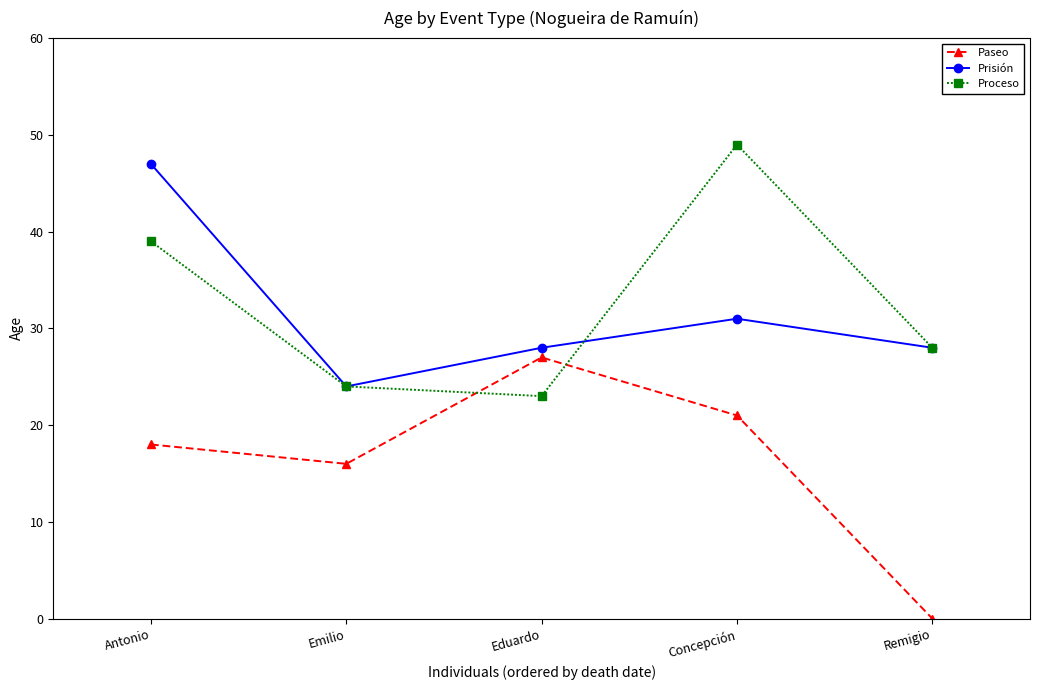

Between Antonio and Emilio, which series saw the biggest shift?

Prisión